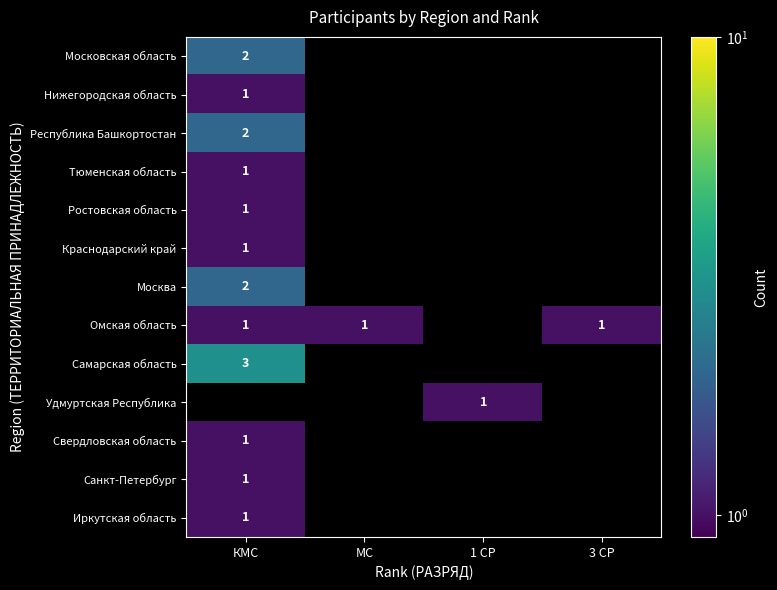

What is the difference between the highest and lowest values at КМС?

2.0